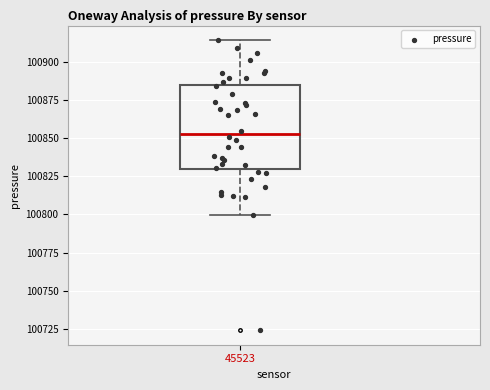

Transcribe this box plot: give where the median line is, the range the box spans, and where the two whiskers end, as read against the y-axis. The values are not printed on the chart, so give them approximately, as read against the axis.

median 100855, box 100830 to 100885, whiskers 100800 to 100915